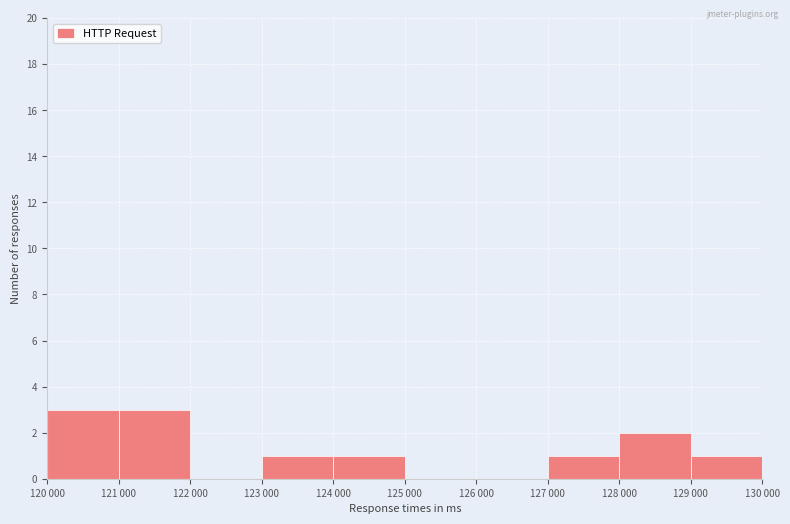

Reading left to right, what are all the values shown in this chart?

120 000=3	121 000=3	122 000=0	123 000=1	124 000=1	125 000=0	126 000=0	127 000=1	128 000=2	129 000=1